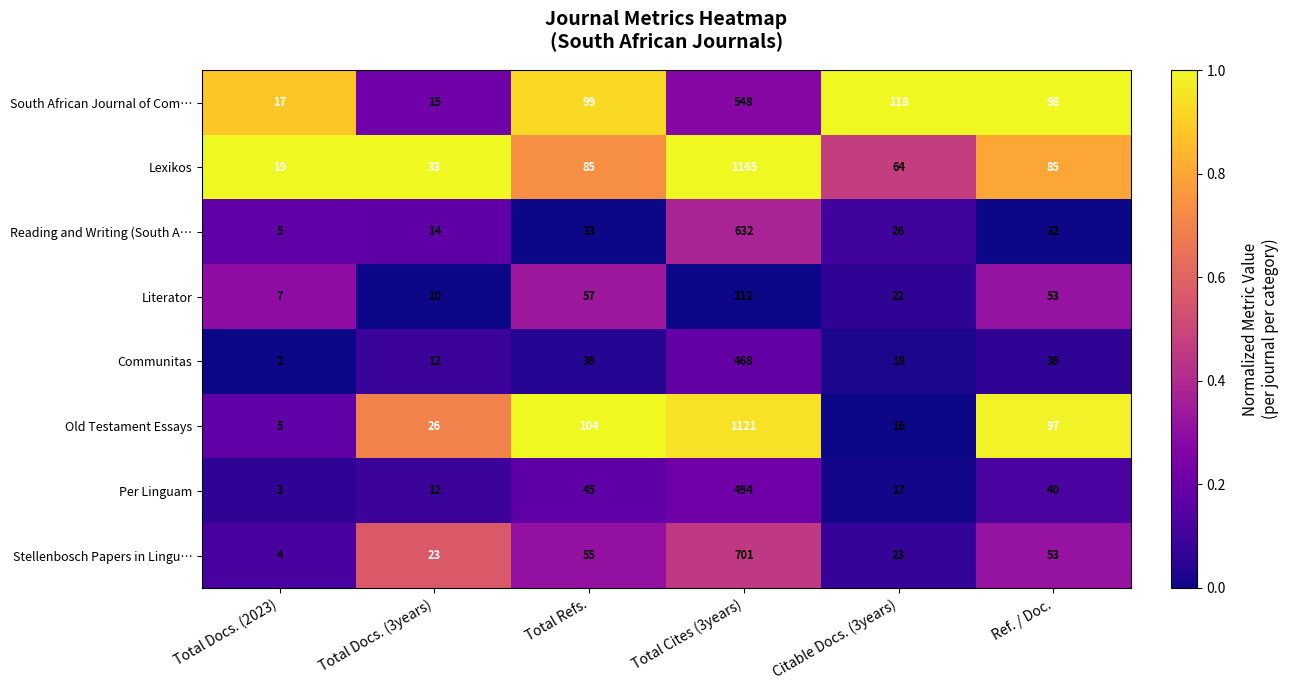

Which series has the largest total across all categories?

Lexikos